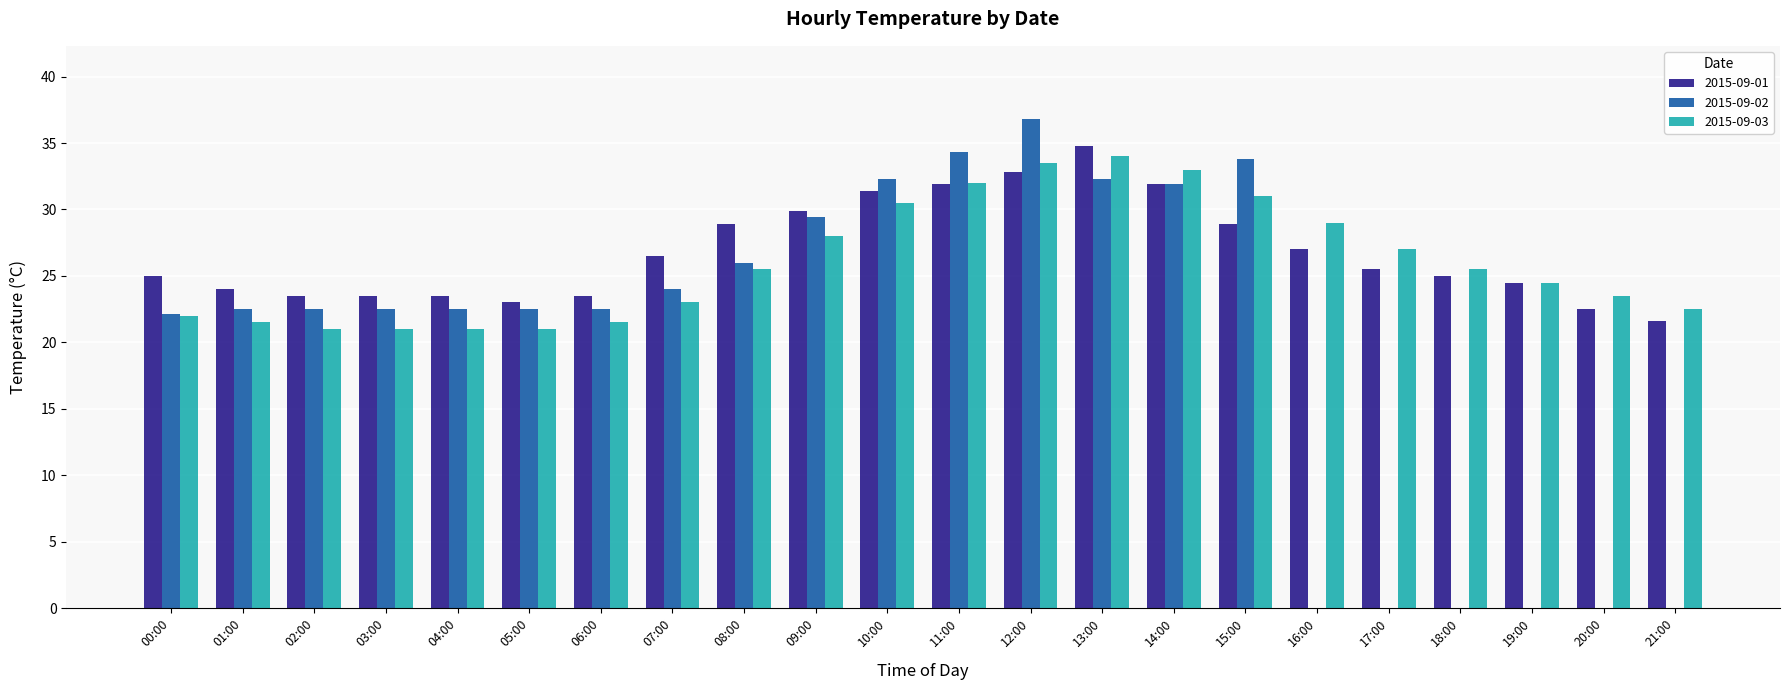

Is the value of 2015-09-02 at 18:00 greater than the value of 2015-09-03 at 12:00?

No